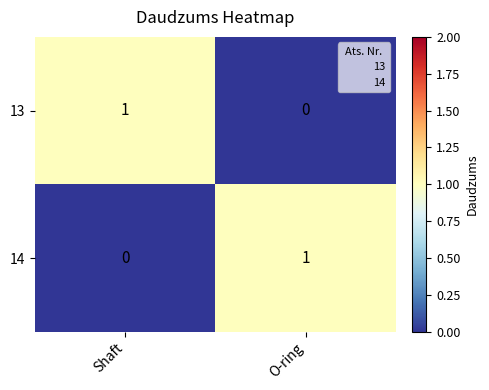

List the labels in order of 13 value, smallest first.

O-ring, Shaft